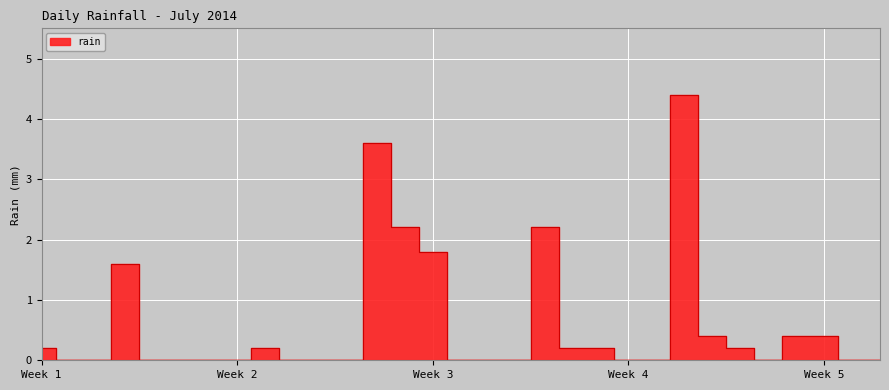

Between 2014-07-04 and 2014-07-28, which is larger?

2014-07-04